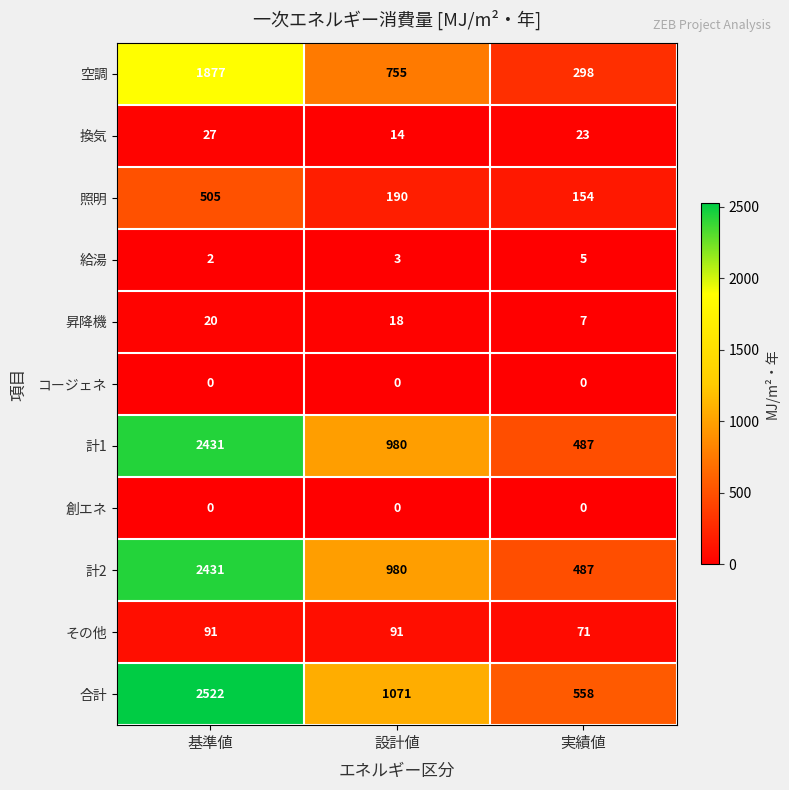

Count the 昇降機 values in the range 7 to 20.

3